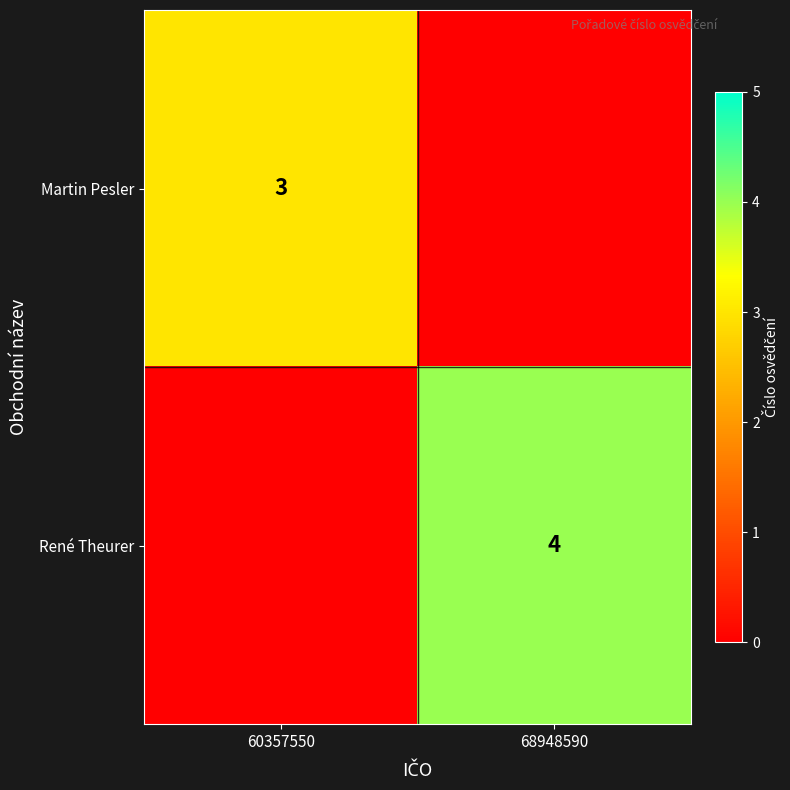

Is the value of René Theurer at 68948590 greater than the value of Martin Pesler at 60357550?

Yes